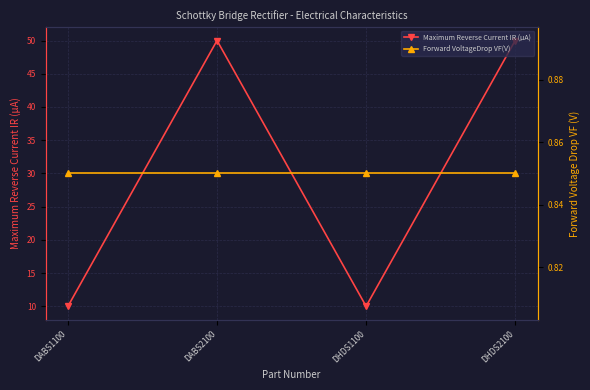

Does the chart display data point markers on the line(s)?

Yes